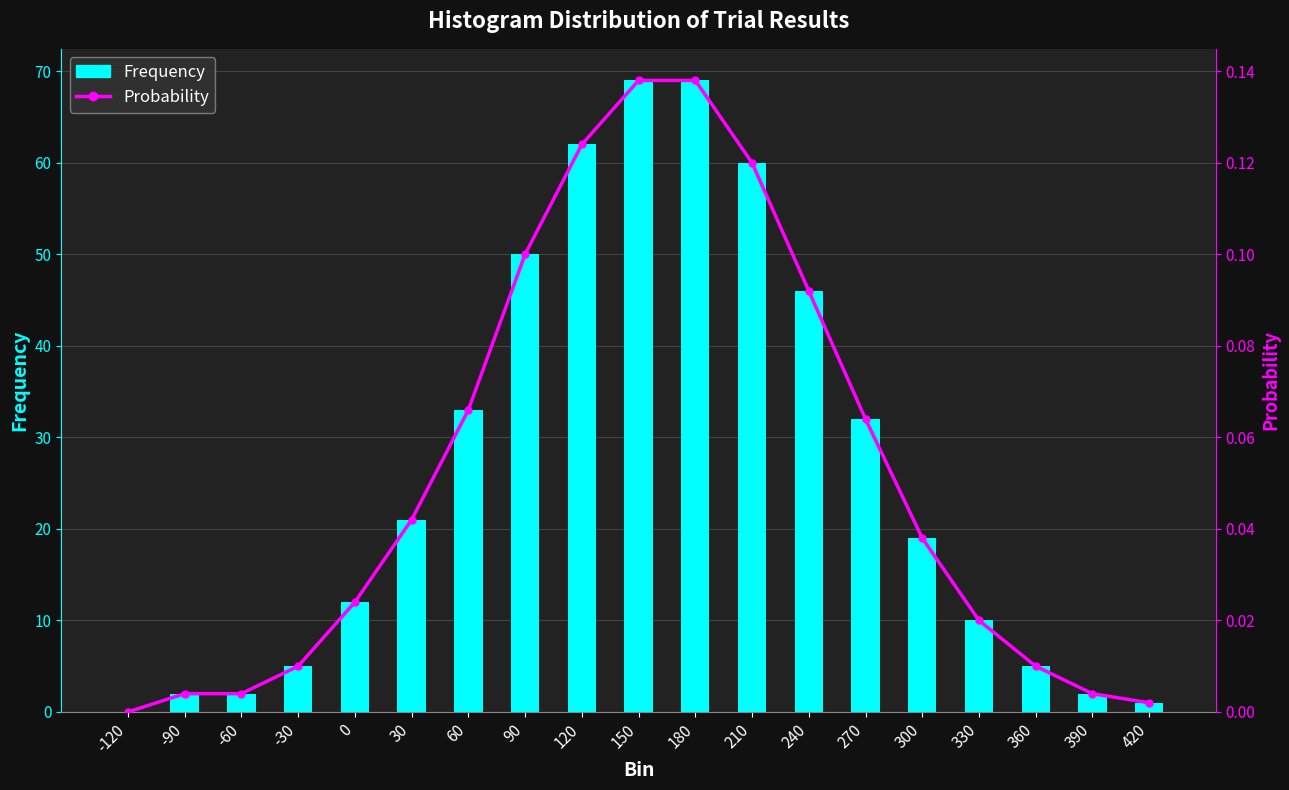

What is the sum of the Probability values at 180 and 120?

0.3